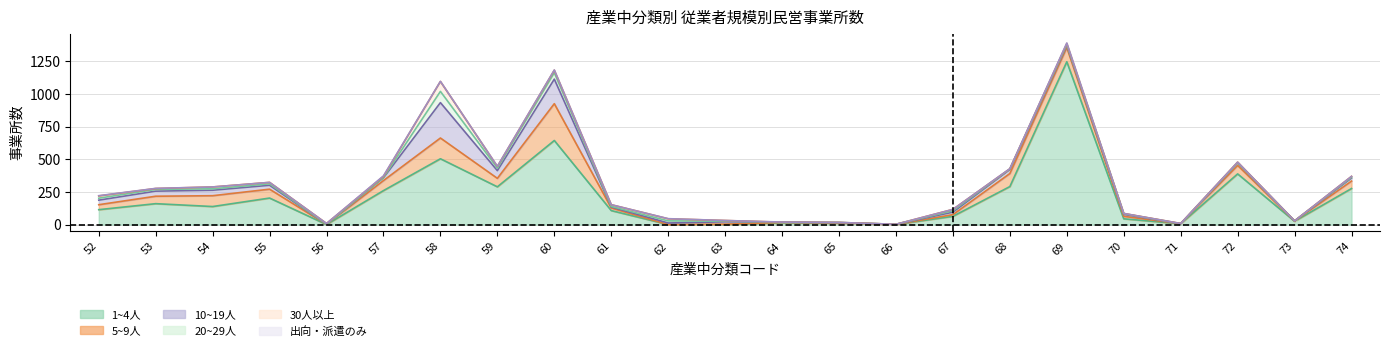

At which label does 1~4人 reach its minimum?

56